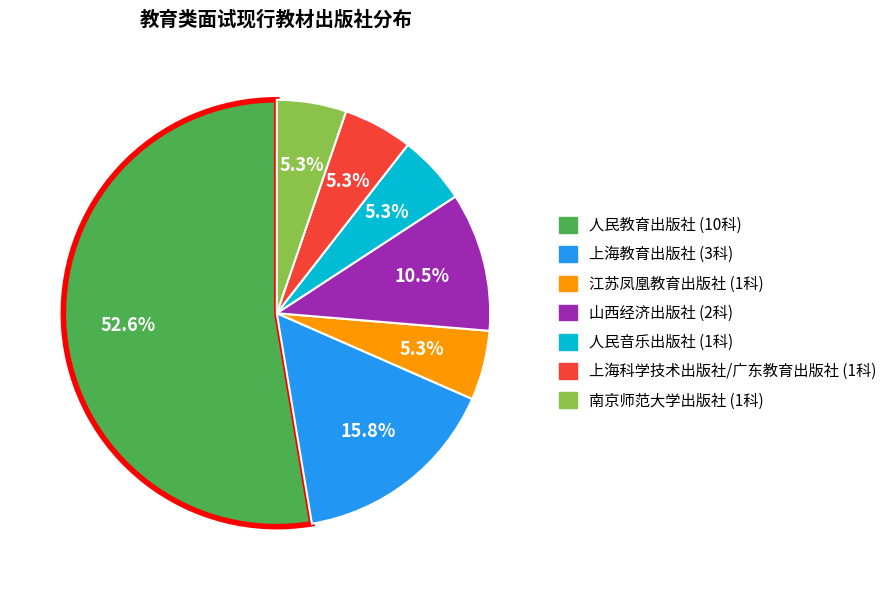

Combined, do 上海教育出版社 and 人民教育出版社 account for over 50%?

Yes